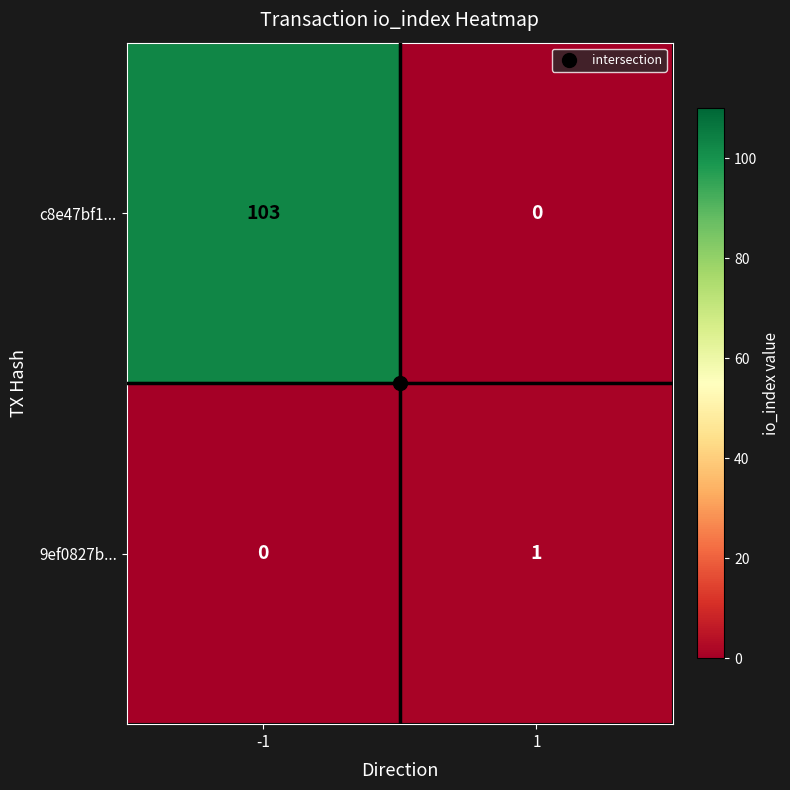

Rank the series at 1 from lowest to highest value.

c8e47bf1..., 9ef0827b...